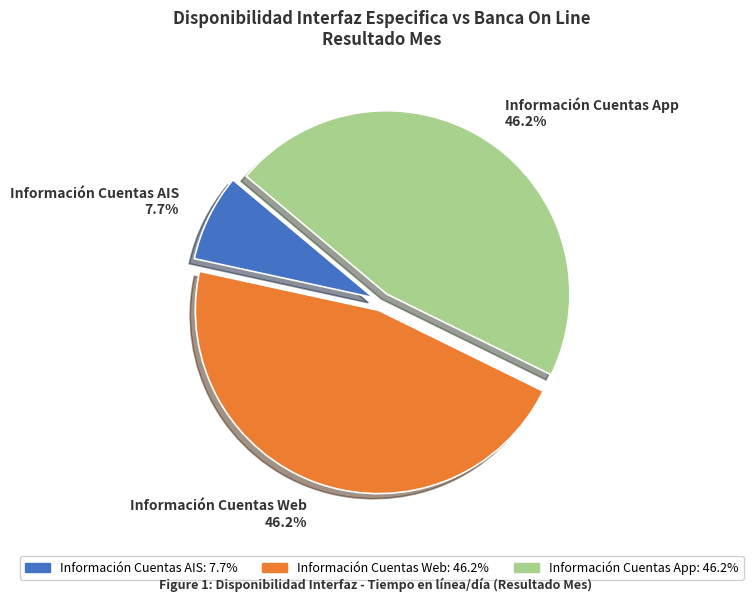

To the nearest percent, what is the combined percentage of Información Cuentas AIS and Información Cuentas Web?

54%